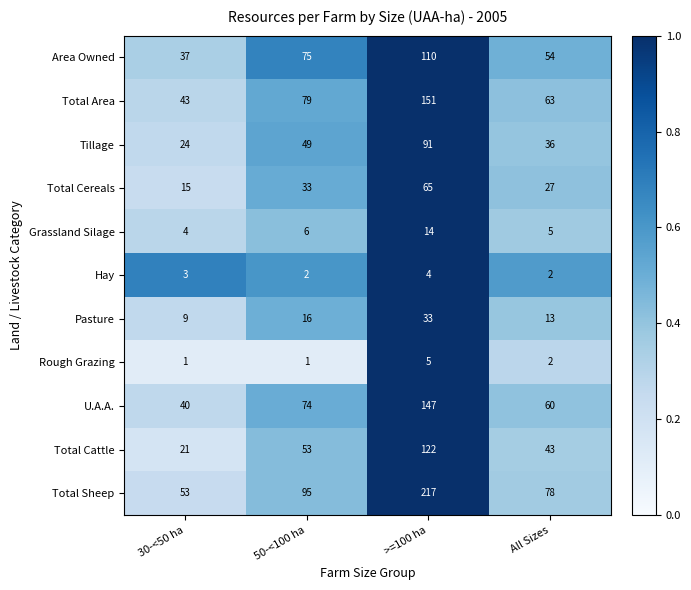

What is the average value of the Tillage series?

50